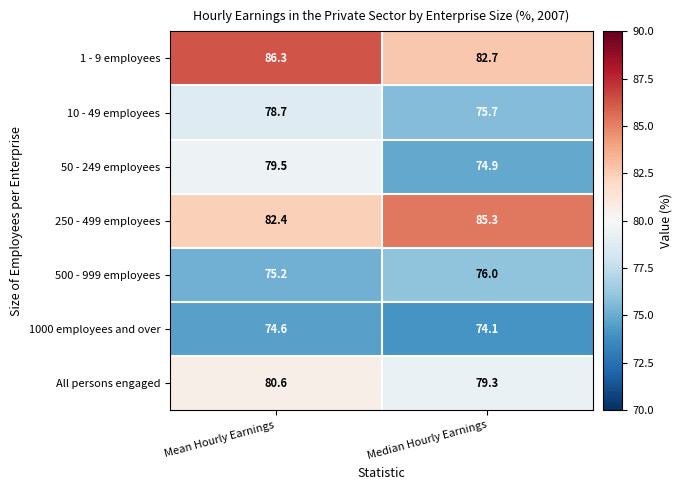

The value of 1 - 9 employees at Mean Hourly Earnings is 86.3. True or false?

True